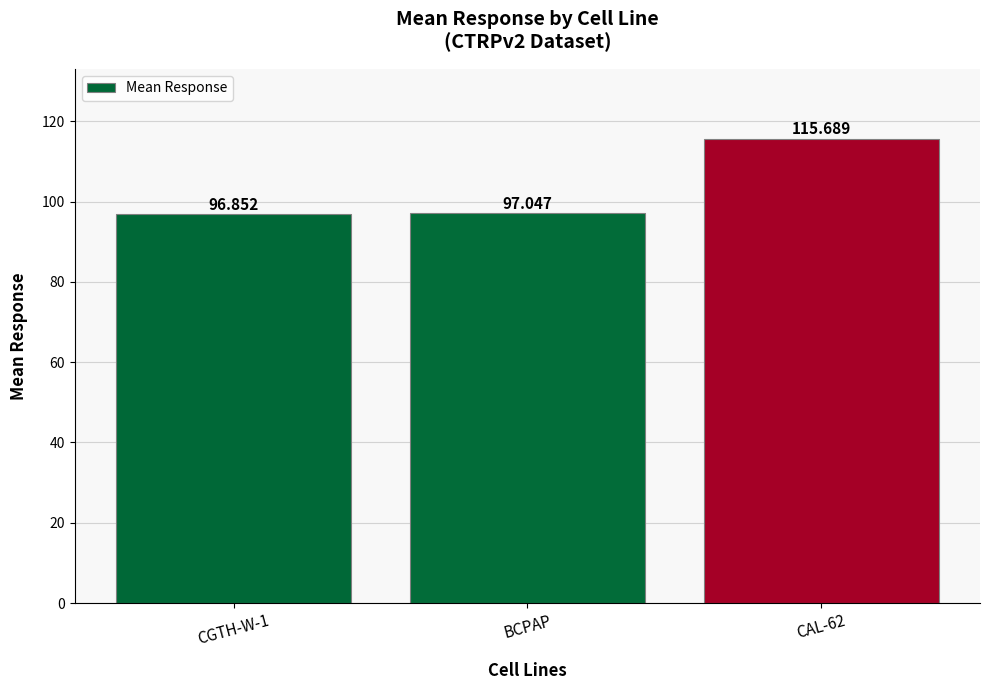

What is the maximum value shown in the chart?

115.7